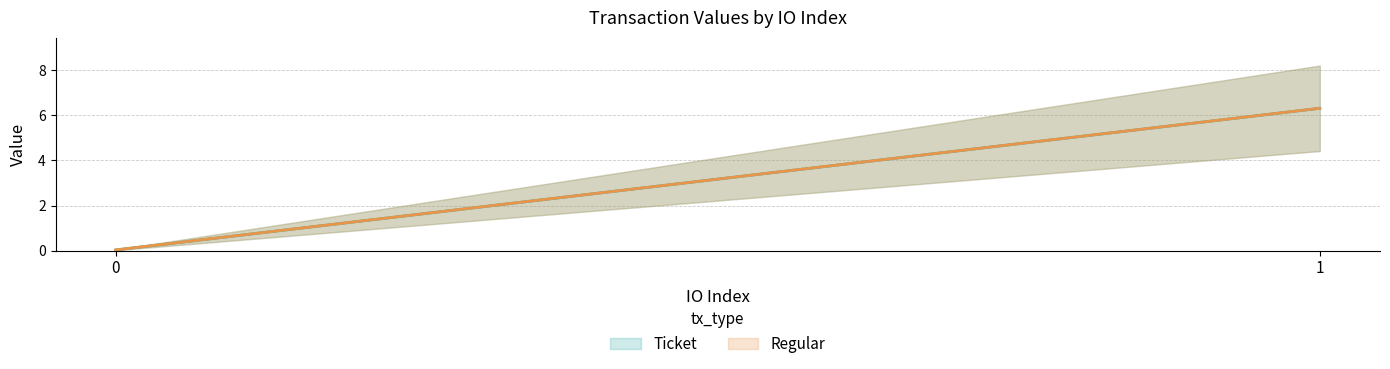

Is the value of Regular at 1 greater than the value of Ticket at 1?

No